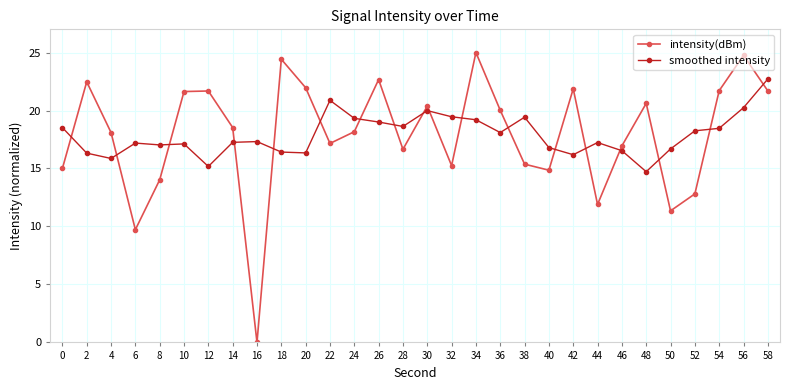

True or false: intensity(dBm) has more than 0 points higher than both neighbors.

True